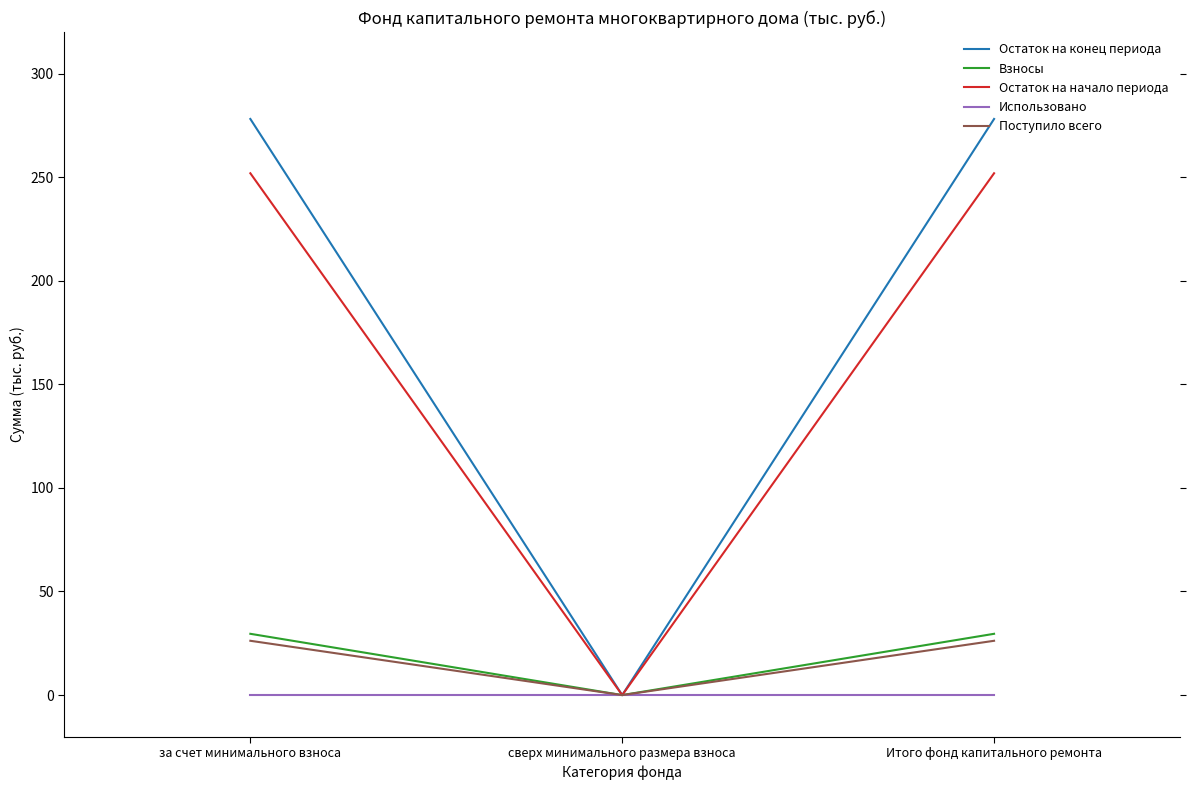

Between за счет минимального взноса and сверх минимального размера взноса, which series saw the biggest shift?

Остаток на конец периода